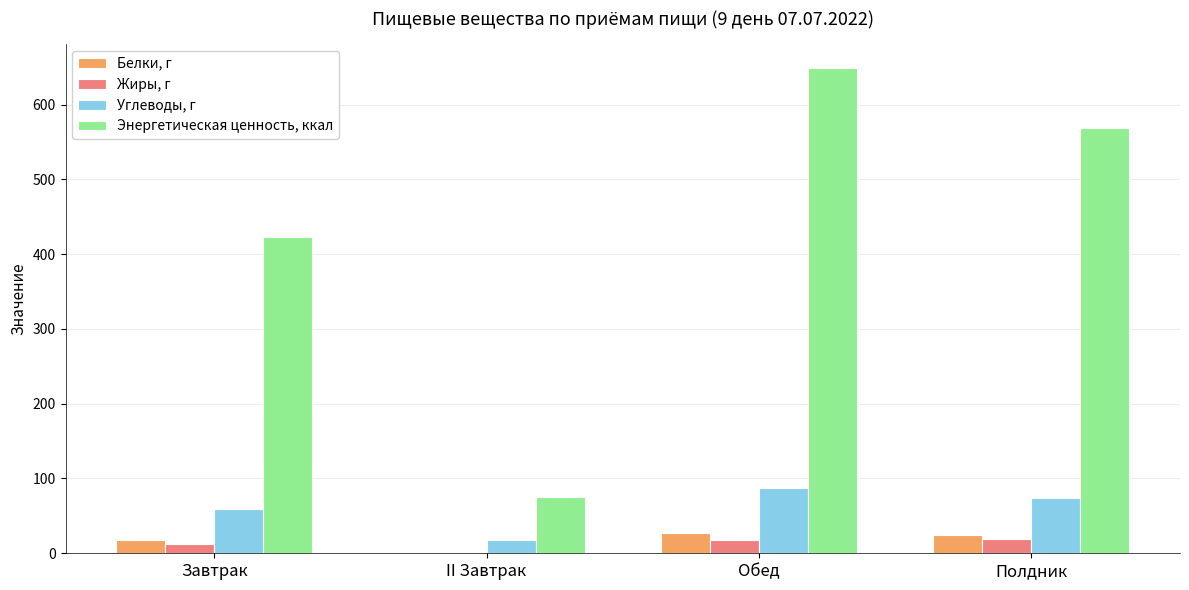

What is the maximum value for Жиры, г?

18.5